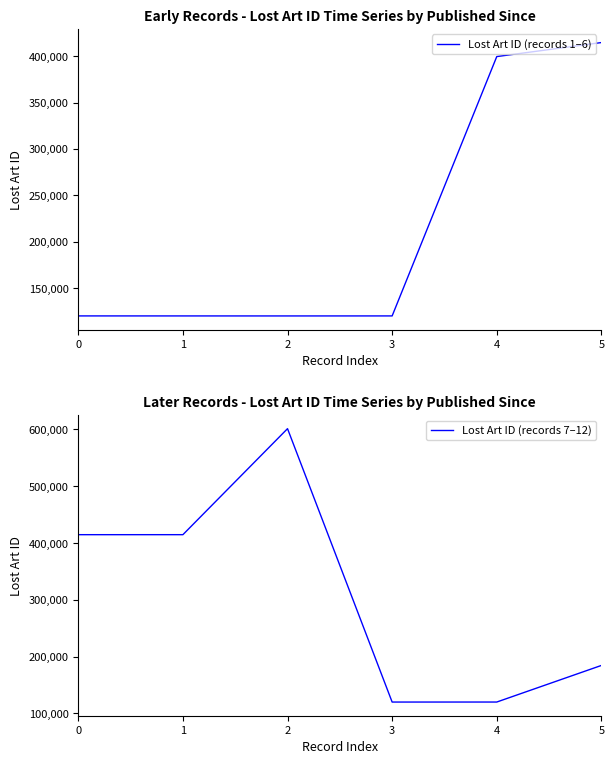

Does the chart display data point markers on the line(s)?

No